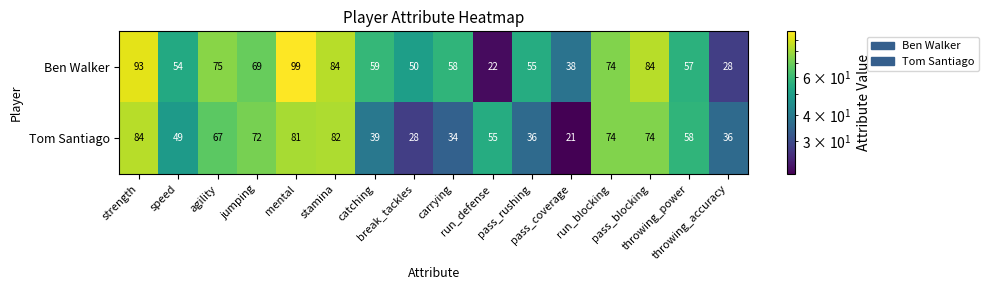

What is the sum of all Ben Walker values?

999